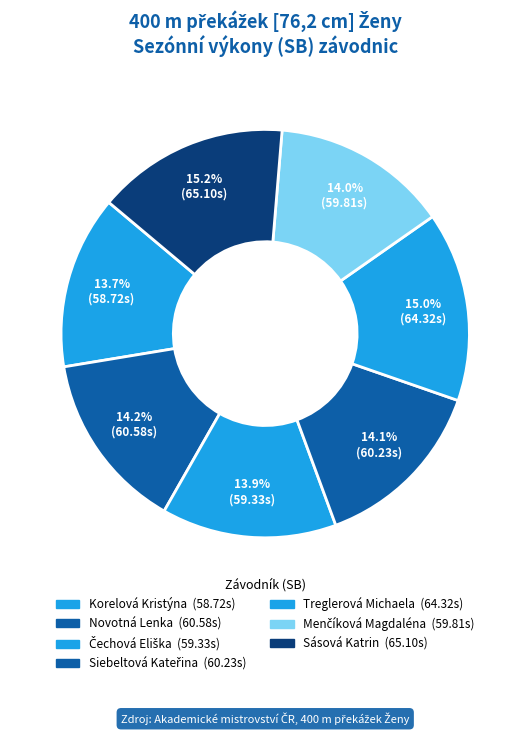

Rank the categories by value from lowest to highest.

Korelová Kristýna, Čechová Eliška, Menčíková Magdaléna, Siebeltová Kateřina, Novotná Lenka, Treglerová Michaela, Sásová Katrin